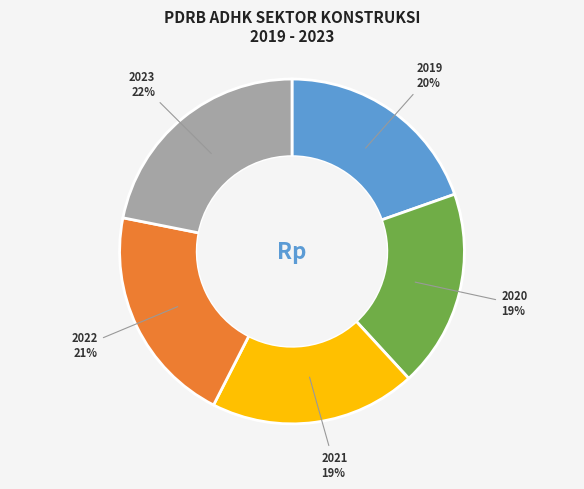

Which has a higher value, 2022 or 2021?

2022